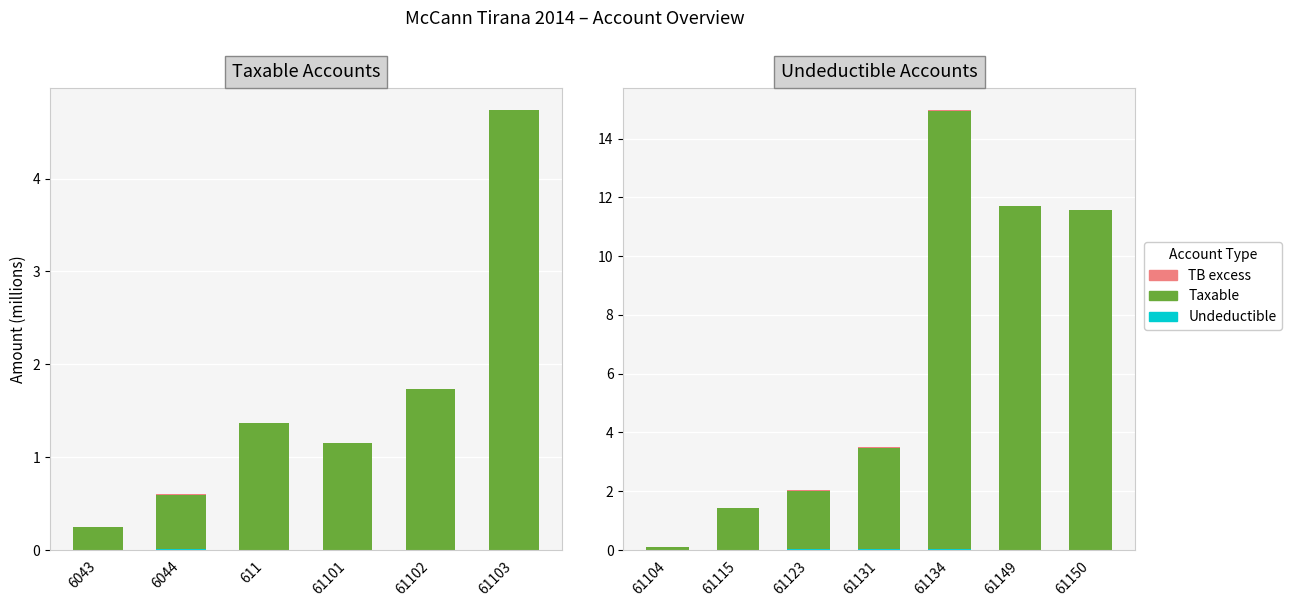

Which series has the widest spread of values?

Taxable